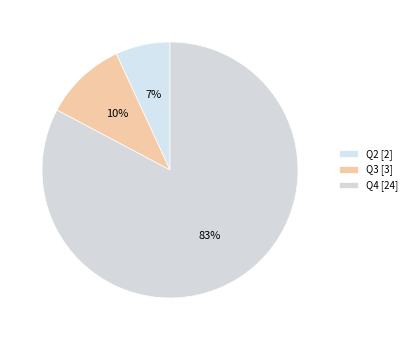

Does Q4 represent more than half of the total?

Yes